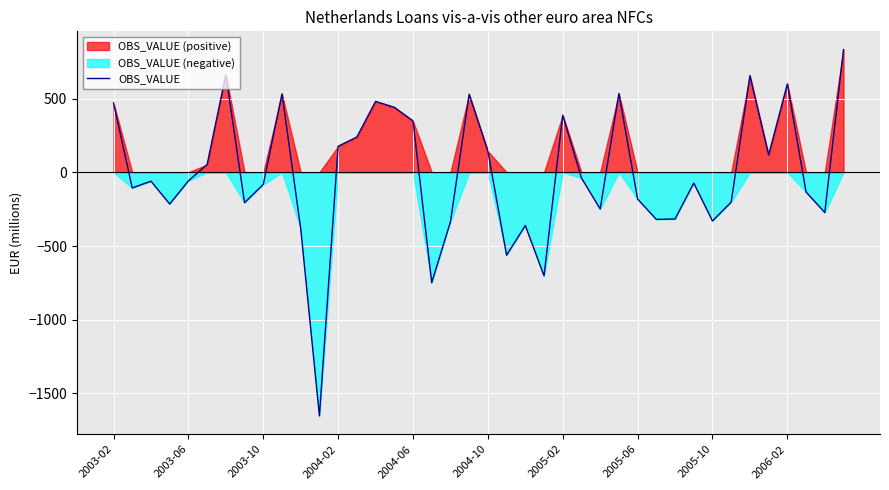

What is the minimum value for OBS_VALUE?

-1652.0